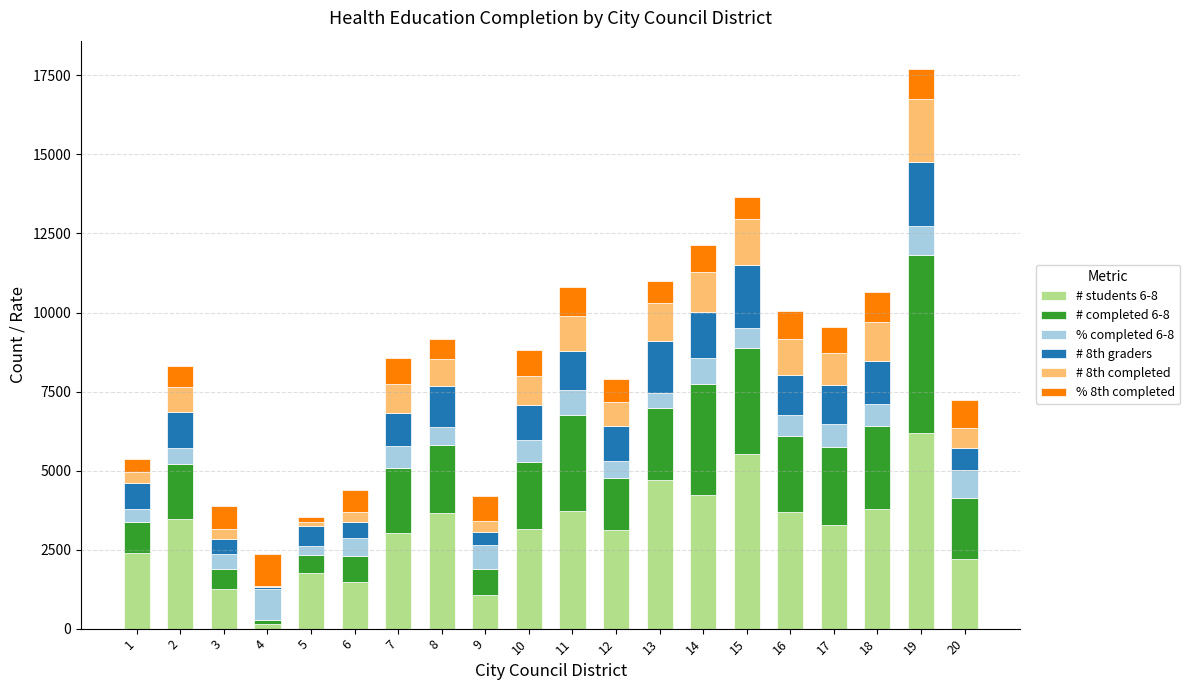

What is the total value across all series at 19?

17714